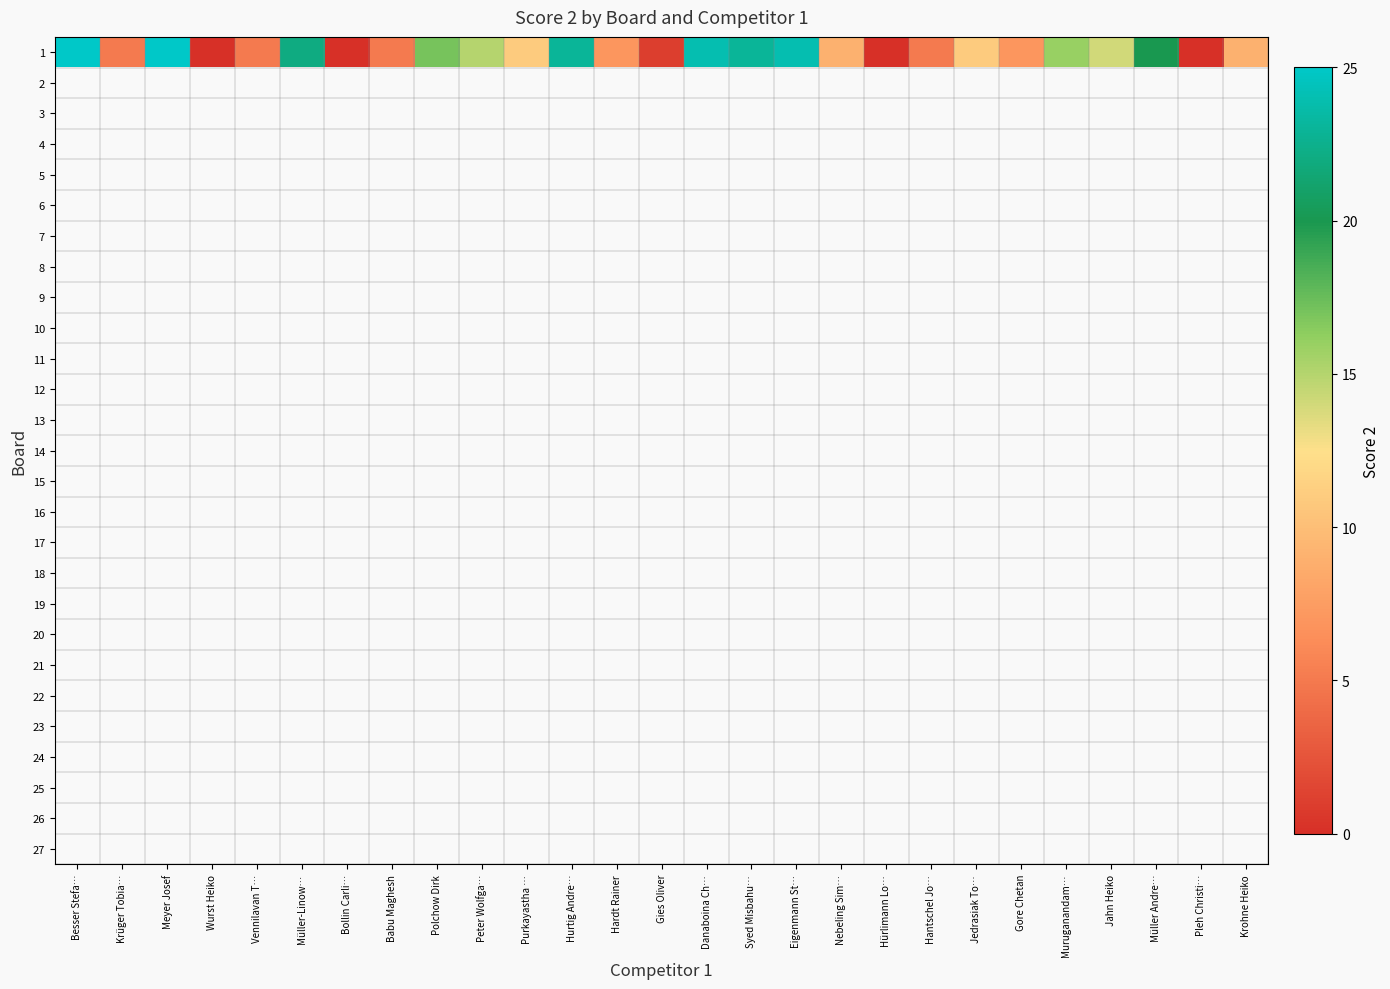

Which has a higher value, Jahn Heiko or Jedrasiak To…?

Jahn Heiko